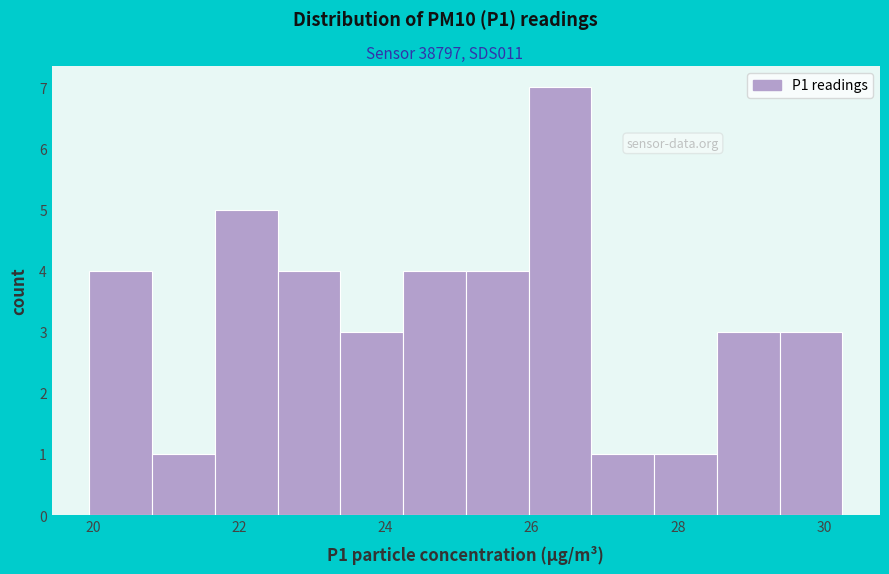

Over which range of the x-axis is the bar tallest?

26.0 to 26.8